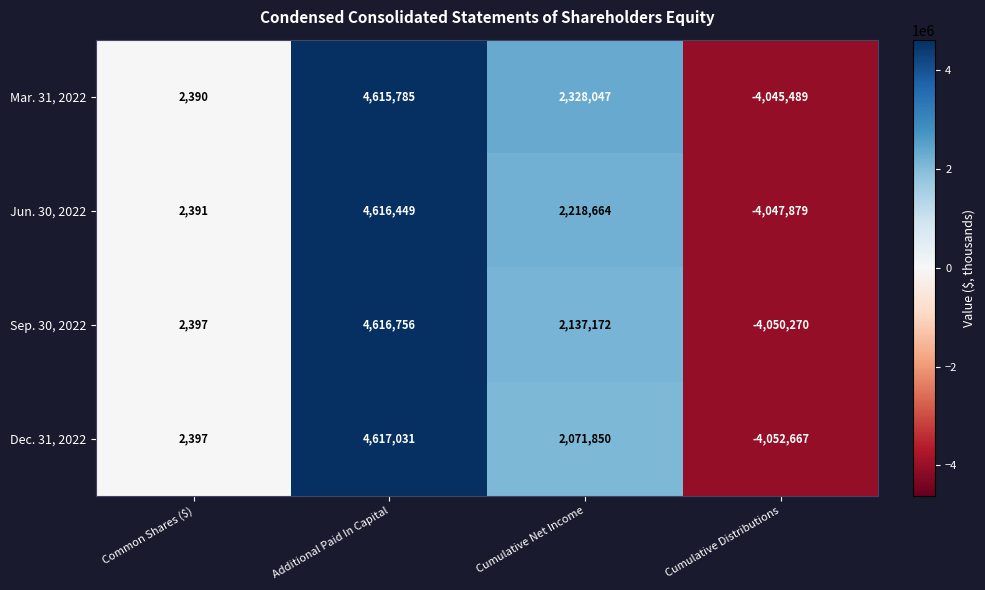

Is it true that Dec. 31, 2022 equals 7466753 at Additional Paid In Capital?

False